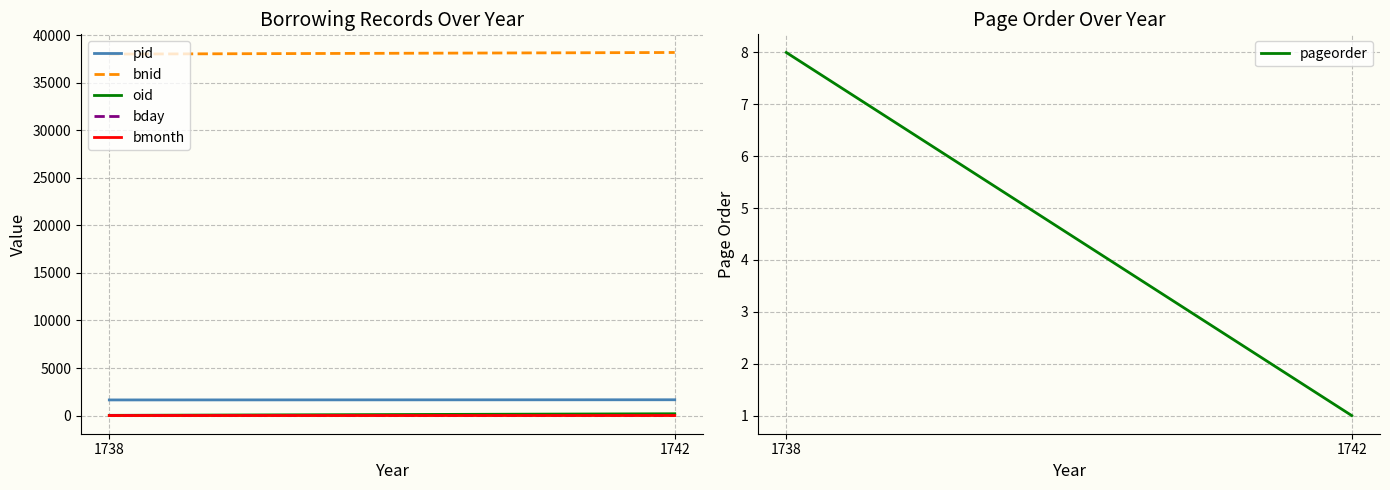

How many lines are shown in the chart?

6